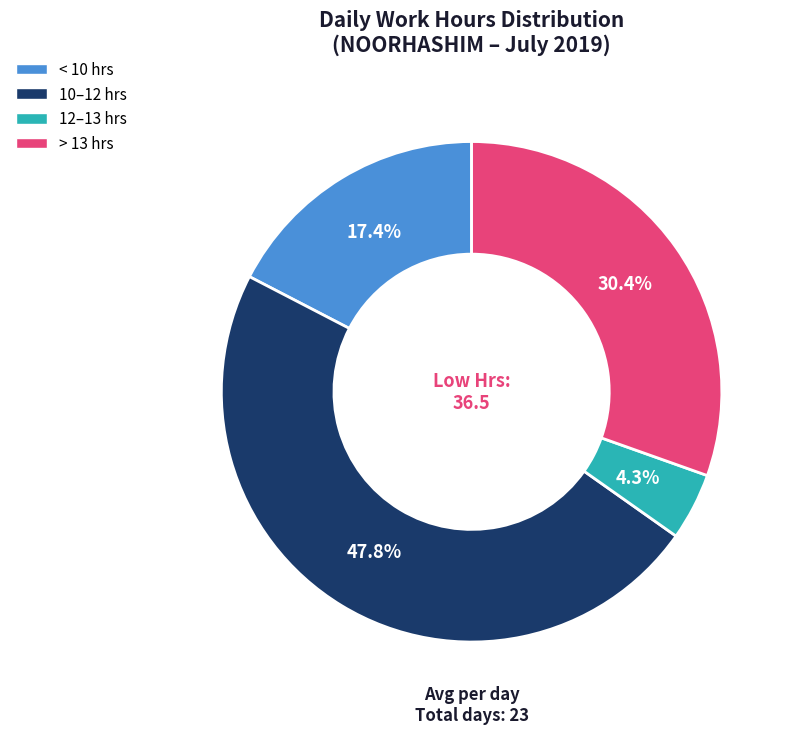

Does any single category account for the majority?

No